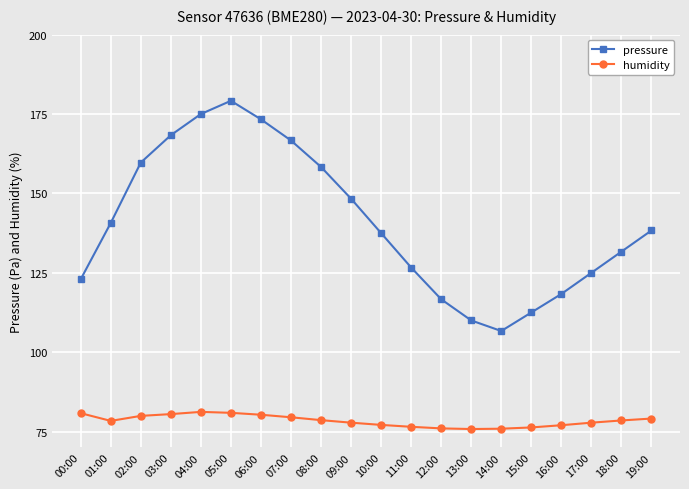

Does the chart display data point markers on the line(s)?

Yes